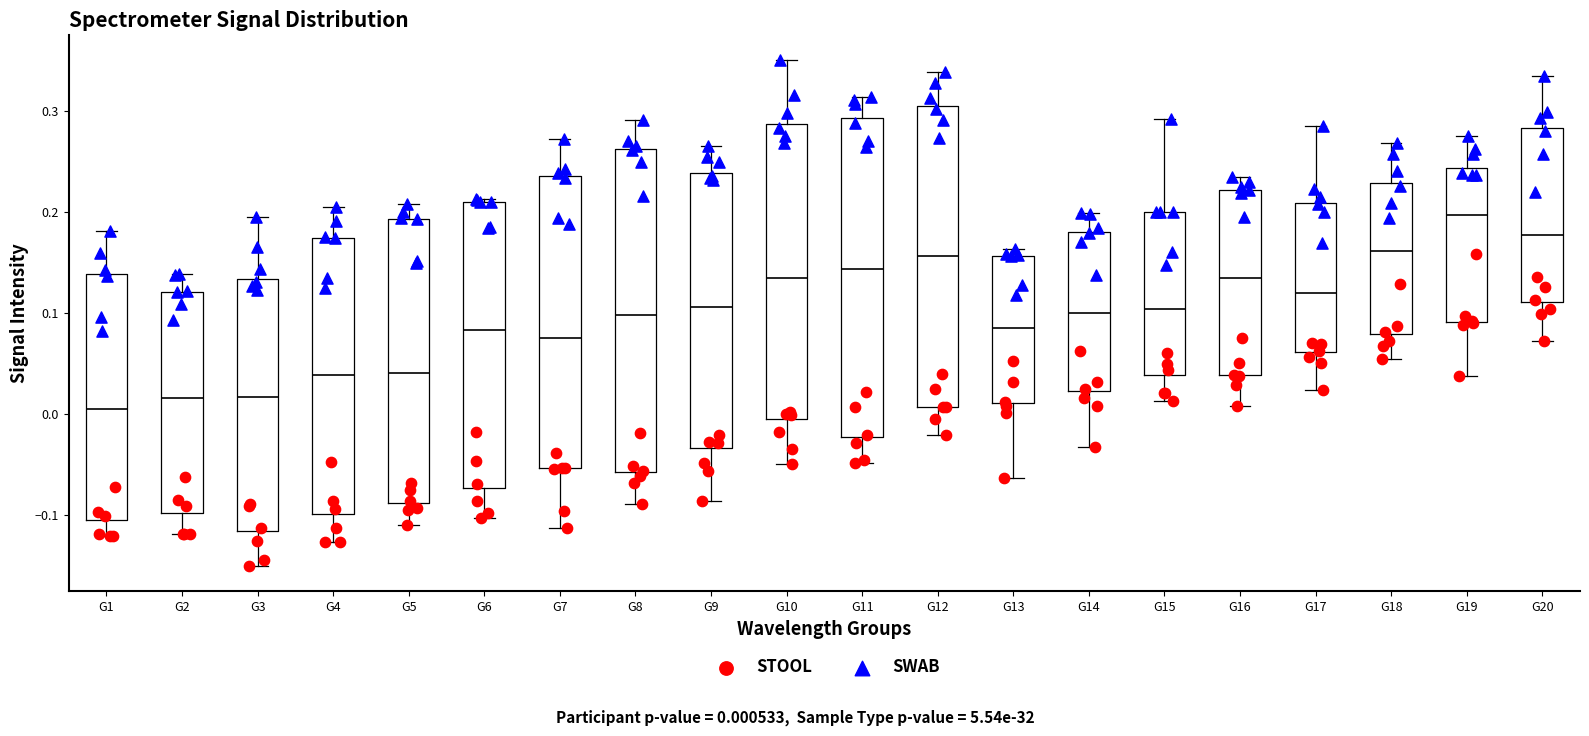

Where does the median line of the box for G17 sit on the y-axis? The values are not printed on the chart, so give them approximately, as read against the axis.

0.12